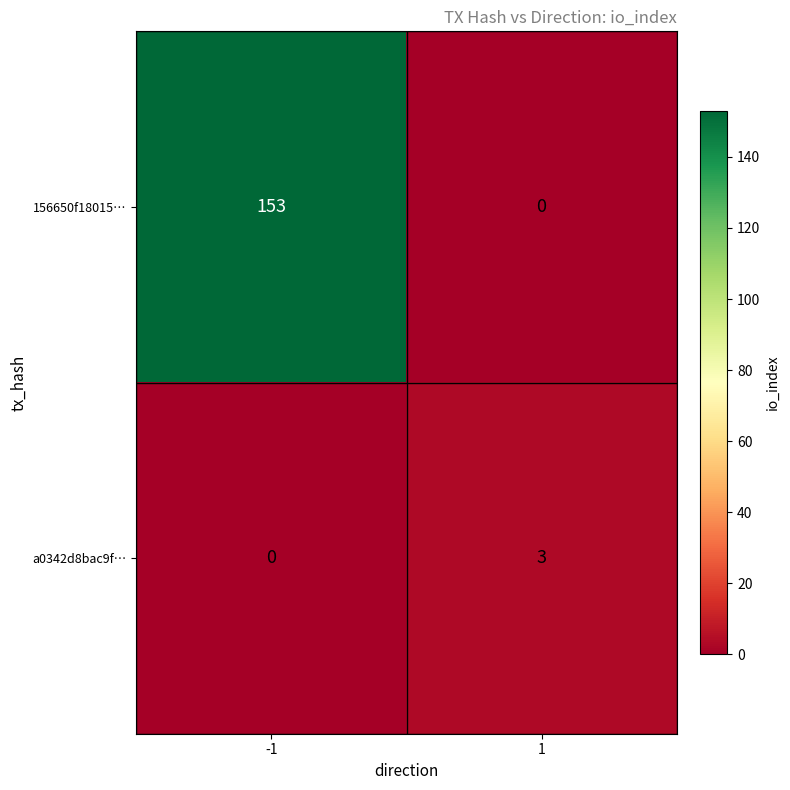

What is the difference between the highest and lowest values at -1?

153